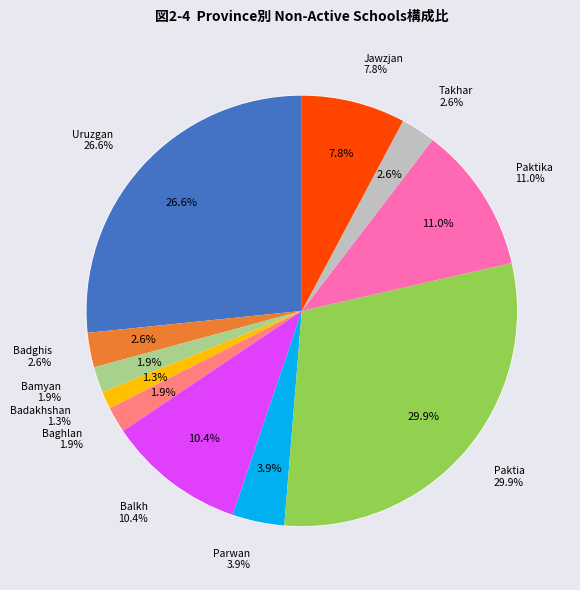

Which has a higher value, Jawzjan or Paktia?

Paktia